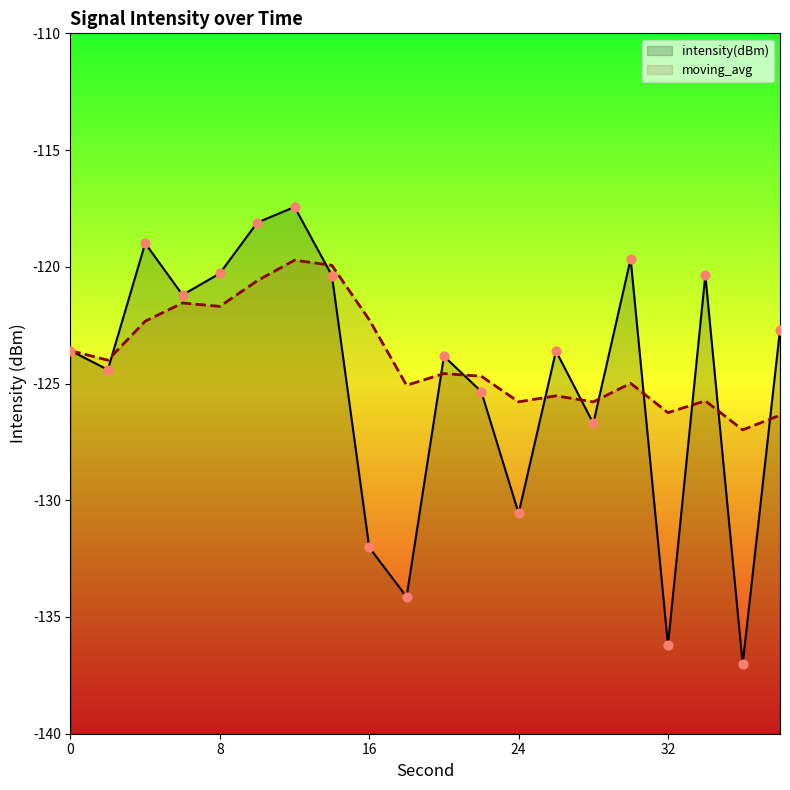

Which series reaches the maximum Y coordinate?

intensity(dBm)